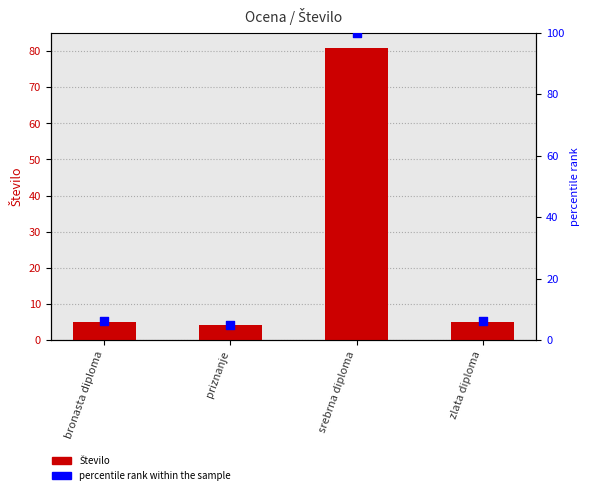

Which series reaches the minimum Y coordinate?

Število